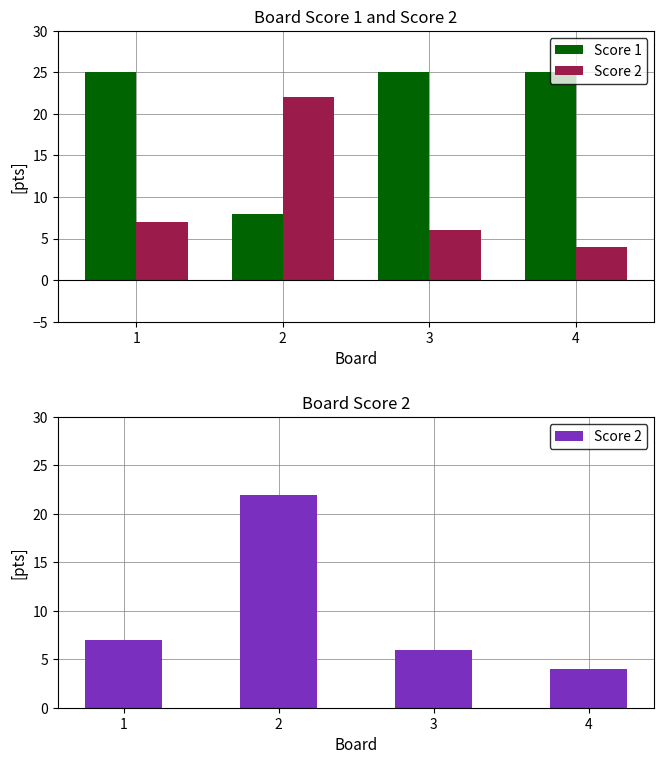

Rank the series at 2 from highest to lowest value.

Score 2, Score 1